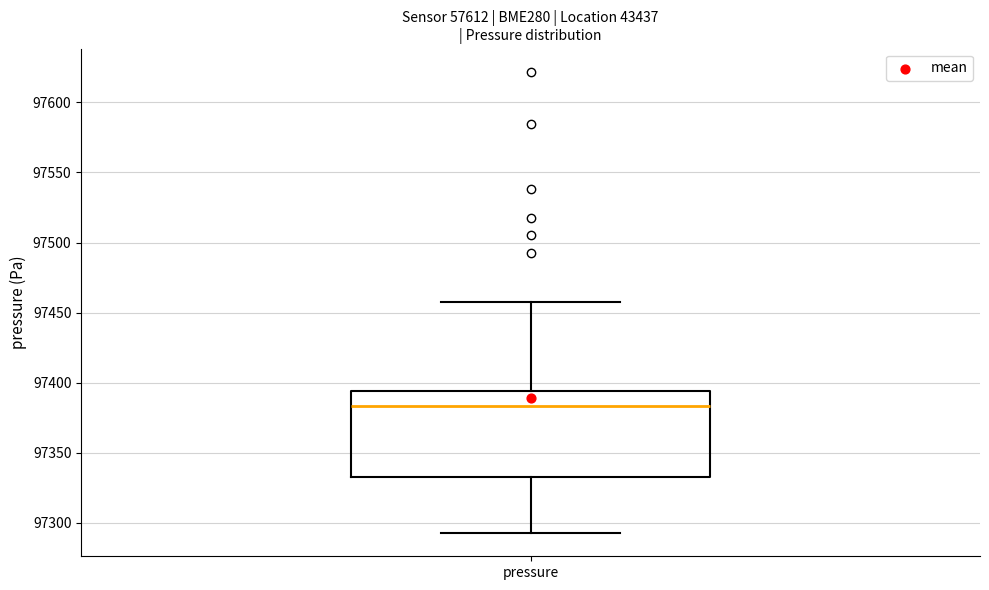

Transcribe this box plot: give where the median line is, the range the box spans, and where the two whiskers end, as read against the y-axis. The values are not printed on the chart, so give them approximately, as read against the axis.

median 97385, box 97335 to 97395, whiskers 97295 to 97460